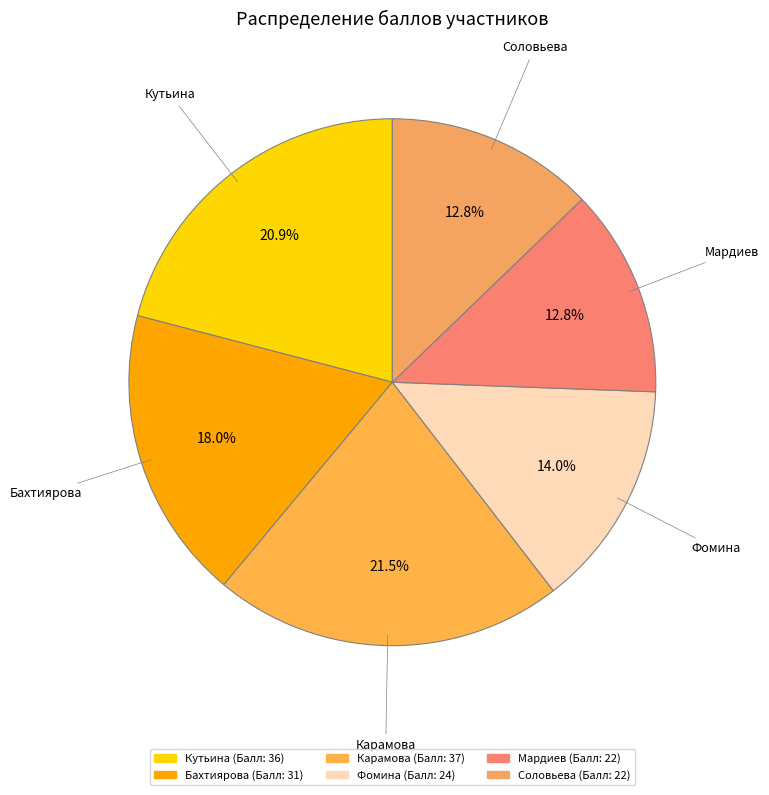

How many slices are in this pie chart?

6